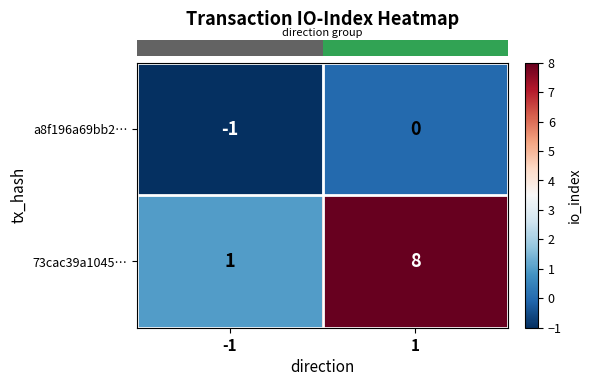

True or false: a8f196a69bb2… has a value of 0 at -1.

False